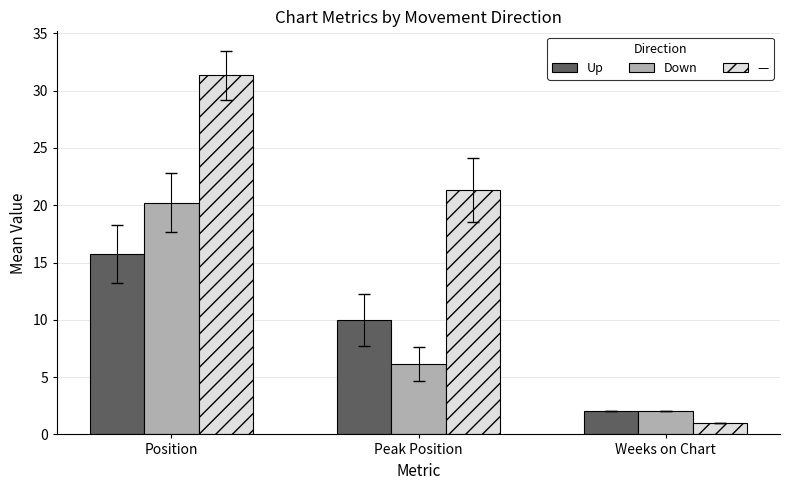

Count the number of categories in the chart.

3